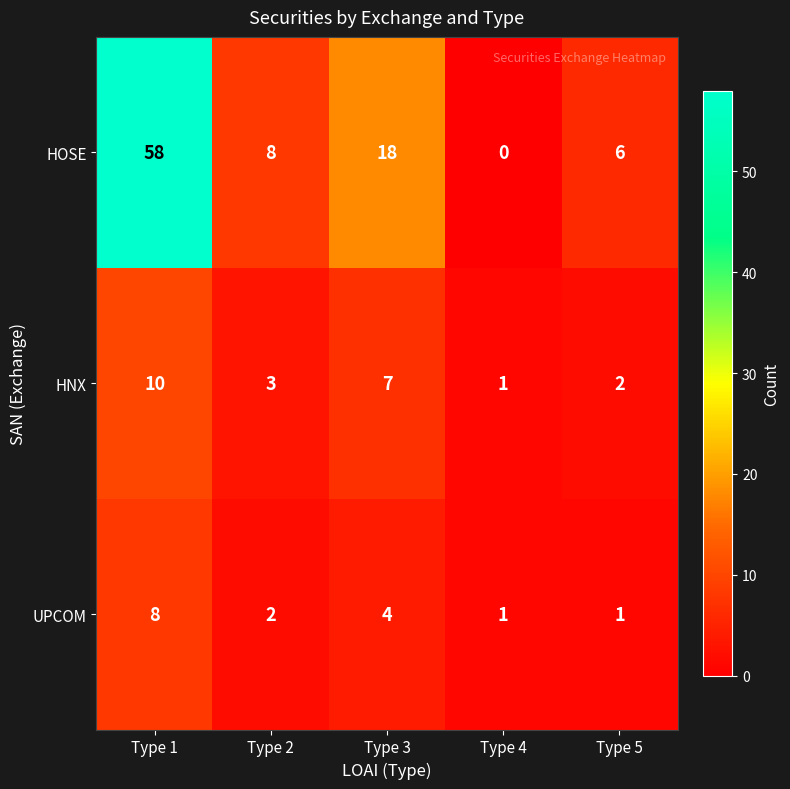

Which category has the lowest value across all series?

Type 4